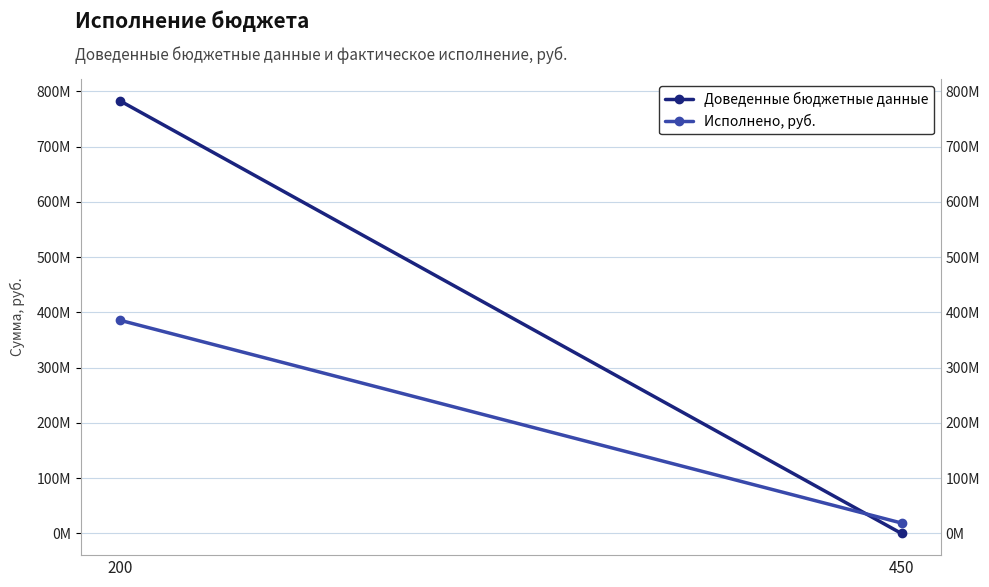

Rank the categories by Доведенные бюджетные данные value from highest to lowest.

200, 450